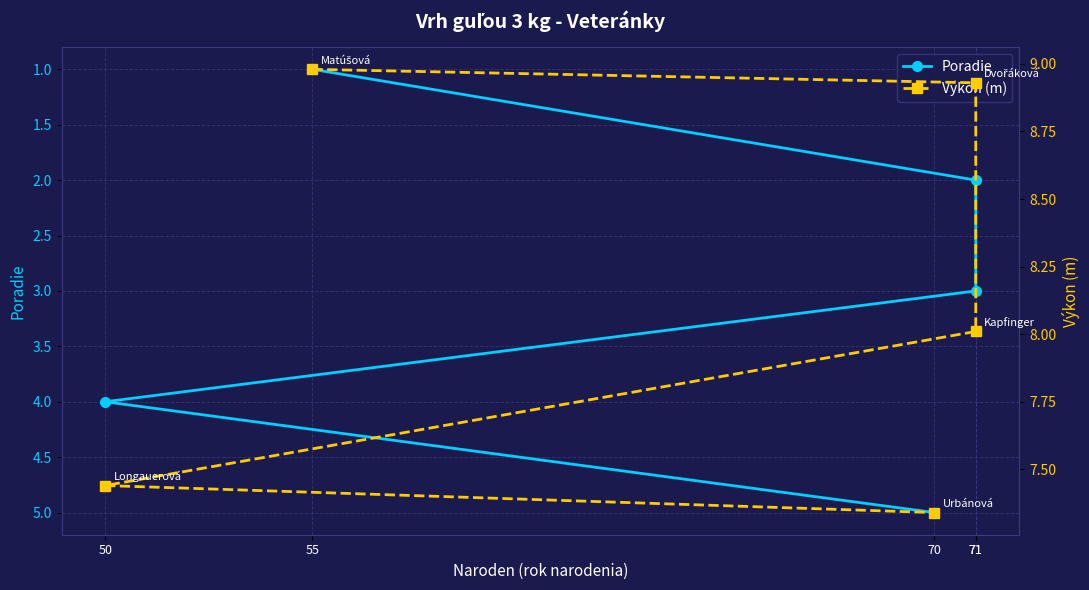

What is the sum of all Poradie values?

15.0